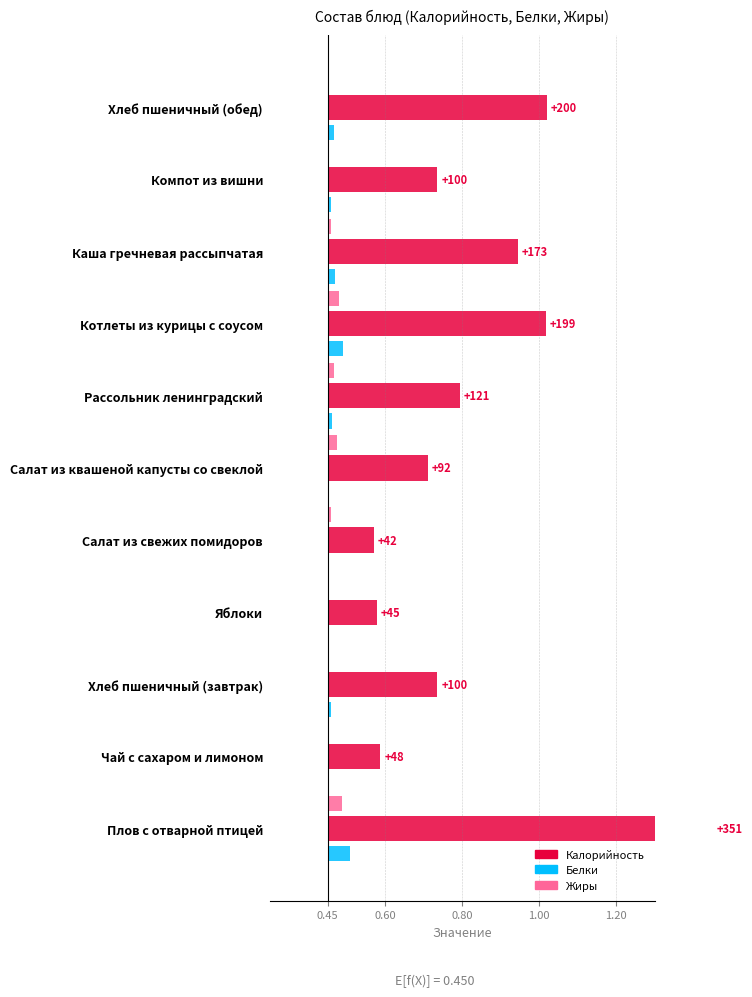

True or false: Калорийность has a value of 0.2 at Яблоки.

False